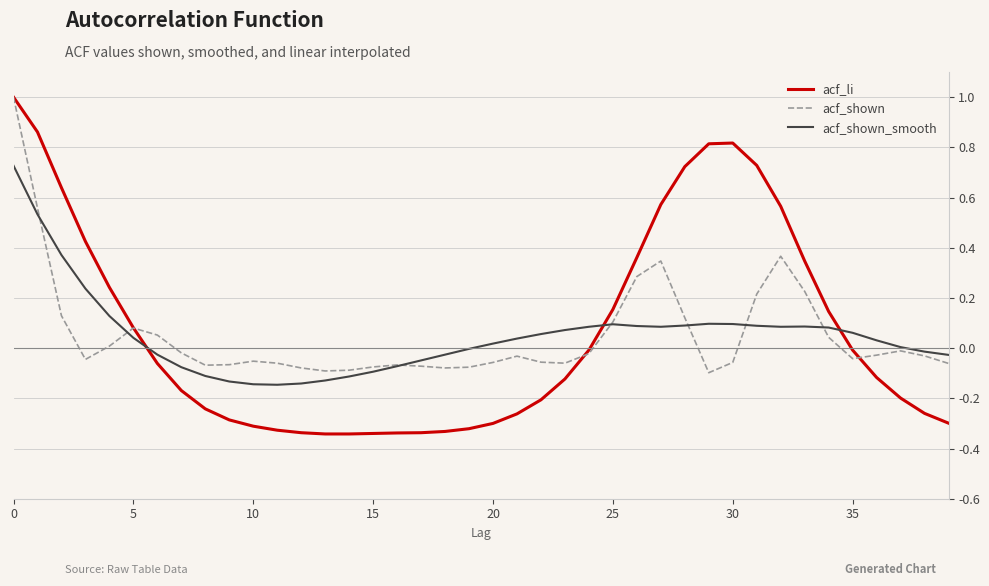

What is the highest value of the acf_li series?

1.0